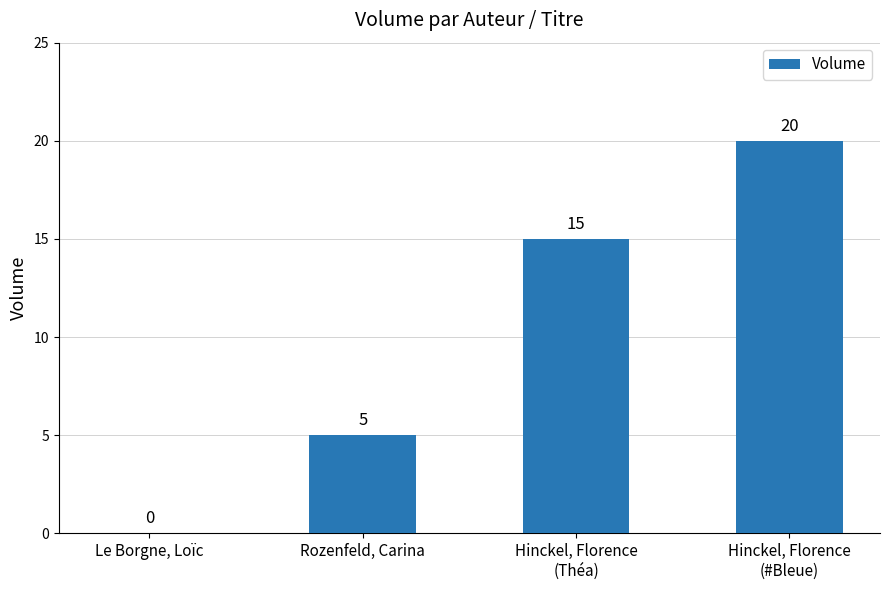

What is the maximum value shown in the chart?

20